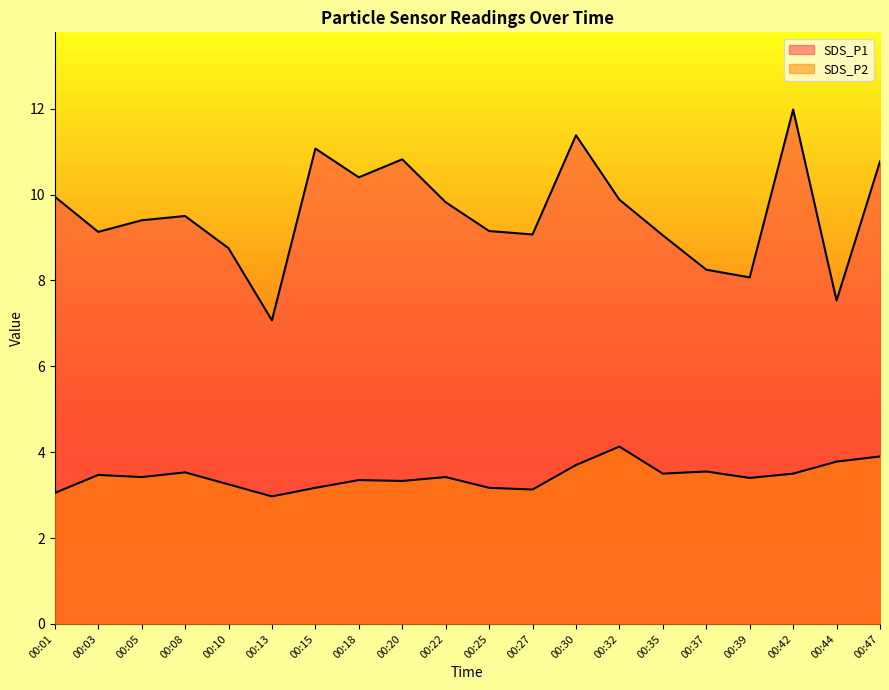

Reading left to right, extract all data points from this chart.

SDS_P1: 9.9	9.1	9.4	9.5	8.8	7.1	11.1	10.4	10.8	9.8	9.2	9.1	11.4	9.9	9.1	8.2	8.1	12.0	7.5	10.8
SDS_P2: 3.0	3.5	3.4	3.5	3.2	3.0	3.2	3.4	3.3	3.4	3.2	3.1	3.7	4.1	3.5	3.5	3.4	3.5	3.8	3.9